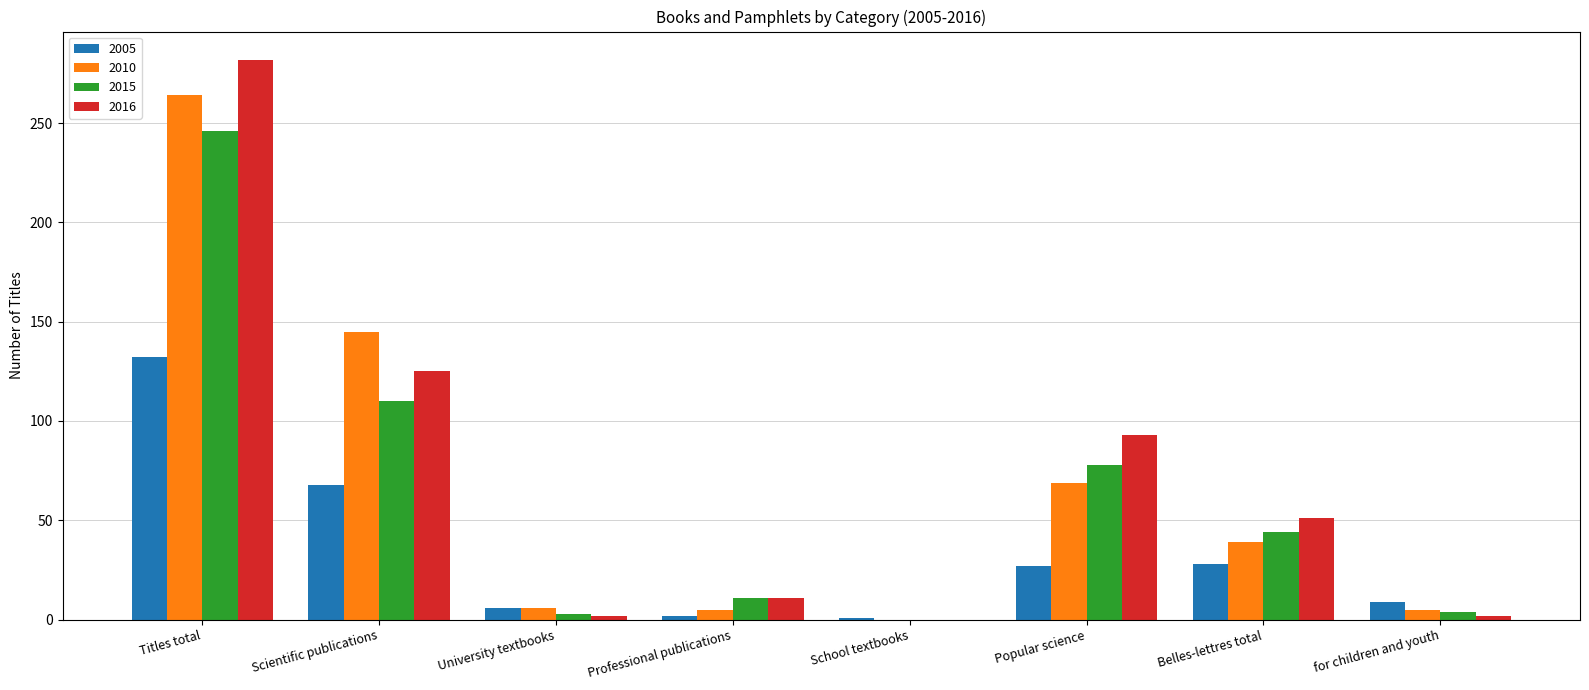

Which series changed the most between Scientific publications and Professional publications?

2010